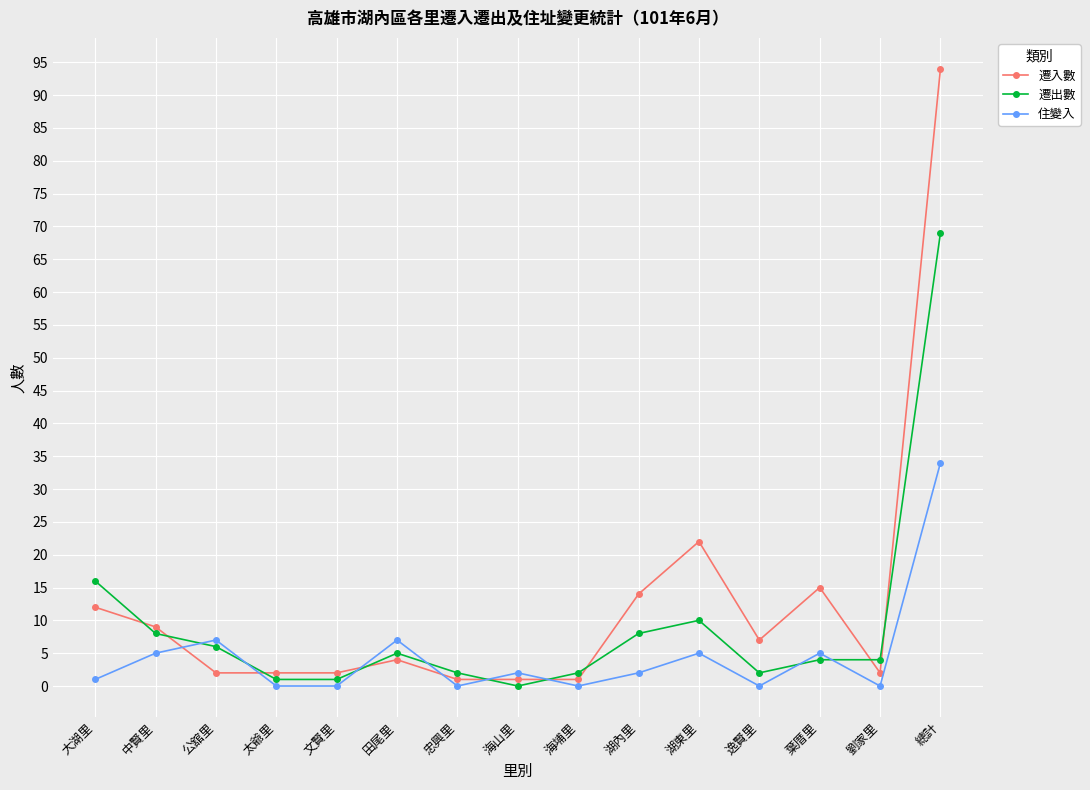

Between which two adjacent categories do 住變入 and 遷出數 first intersect?

中賢里 and 公舘里